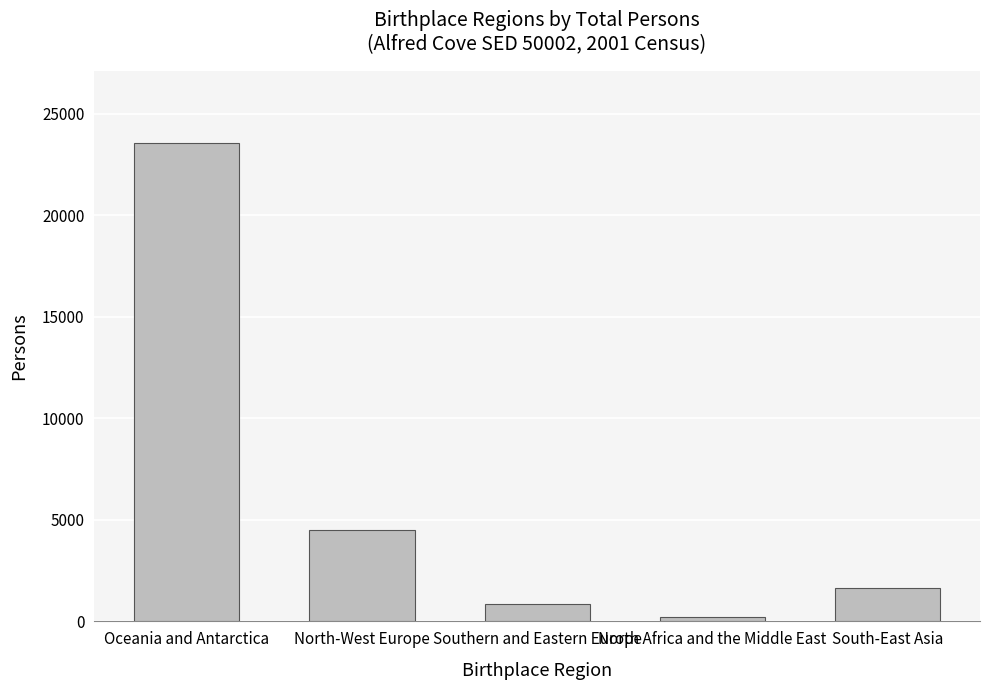

True or false: the data shows 4486 at North-West Europe.

True